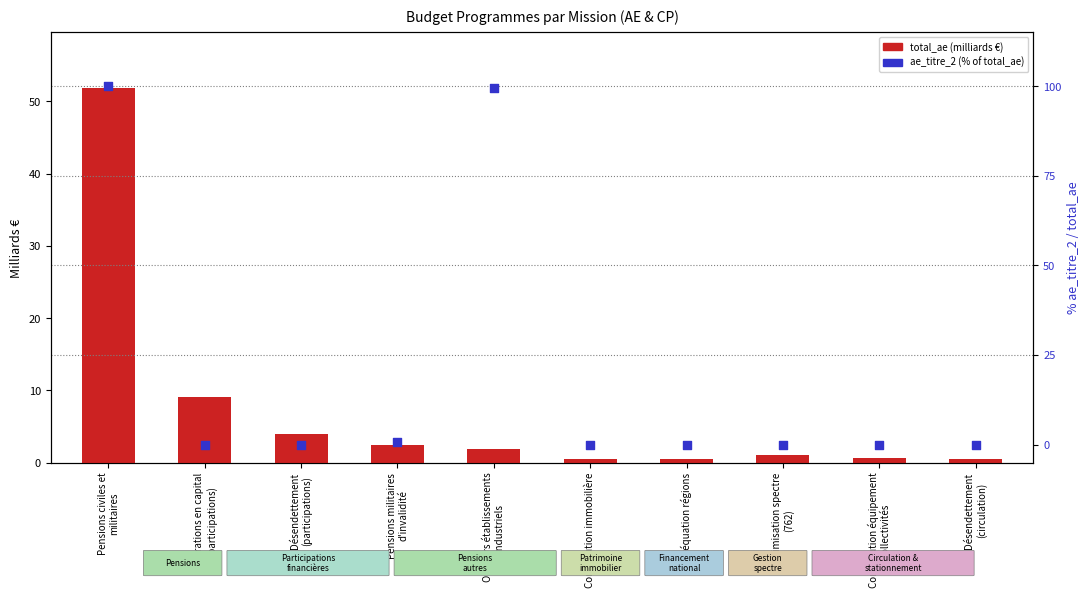

Which series has the widest spread of Y values?

ae_titre_2 (% of total_ae)